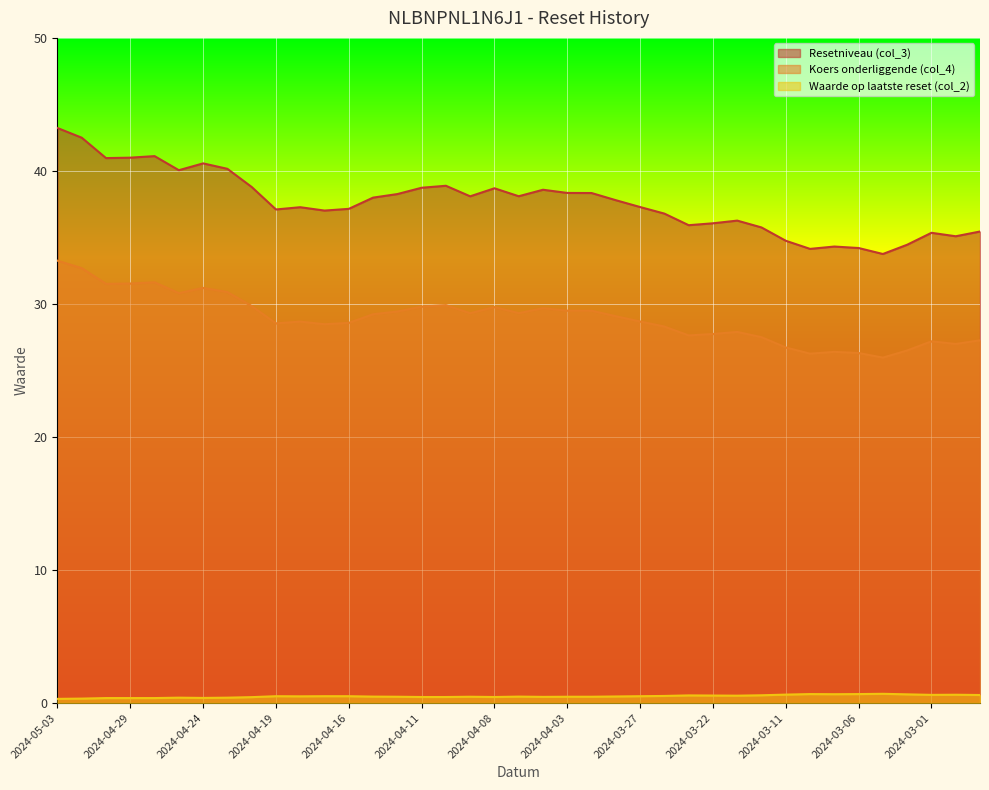

The Waarde op laatste reset (col_2) series shows 0.9 at 2024-03-01. True or false?

False